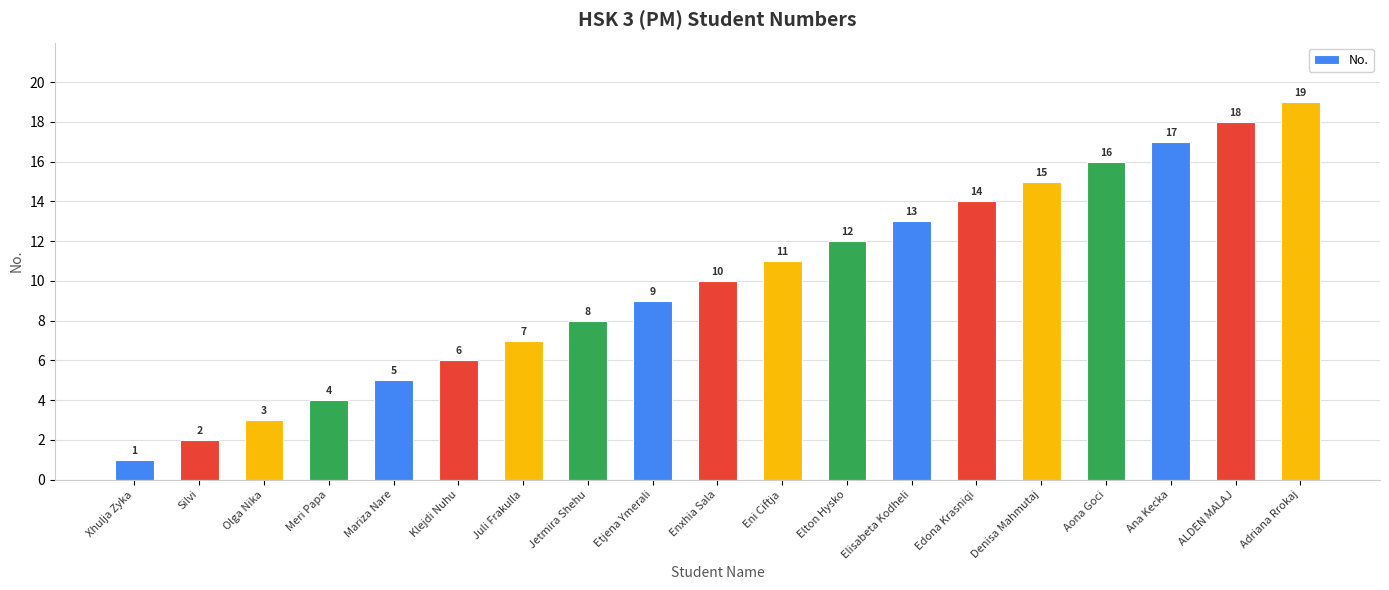

Approximately how many times larger is the value at ALDEN MALAJ compared to Enxhia Sala?

1.8